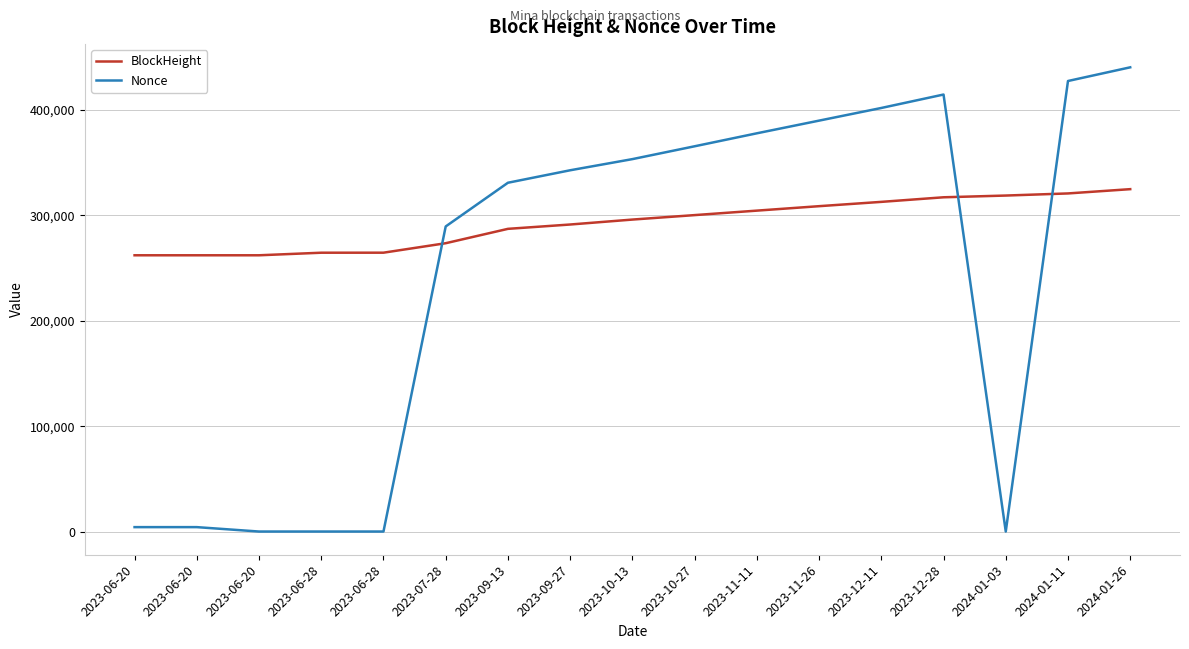

At which category does the chart reach its peak across all series?

2024-01-26